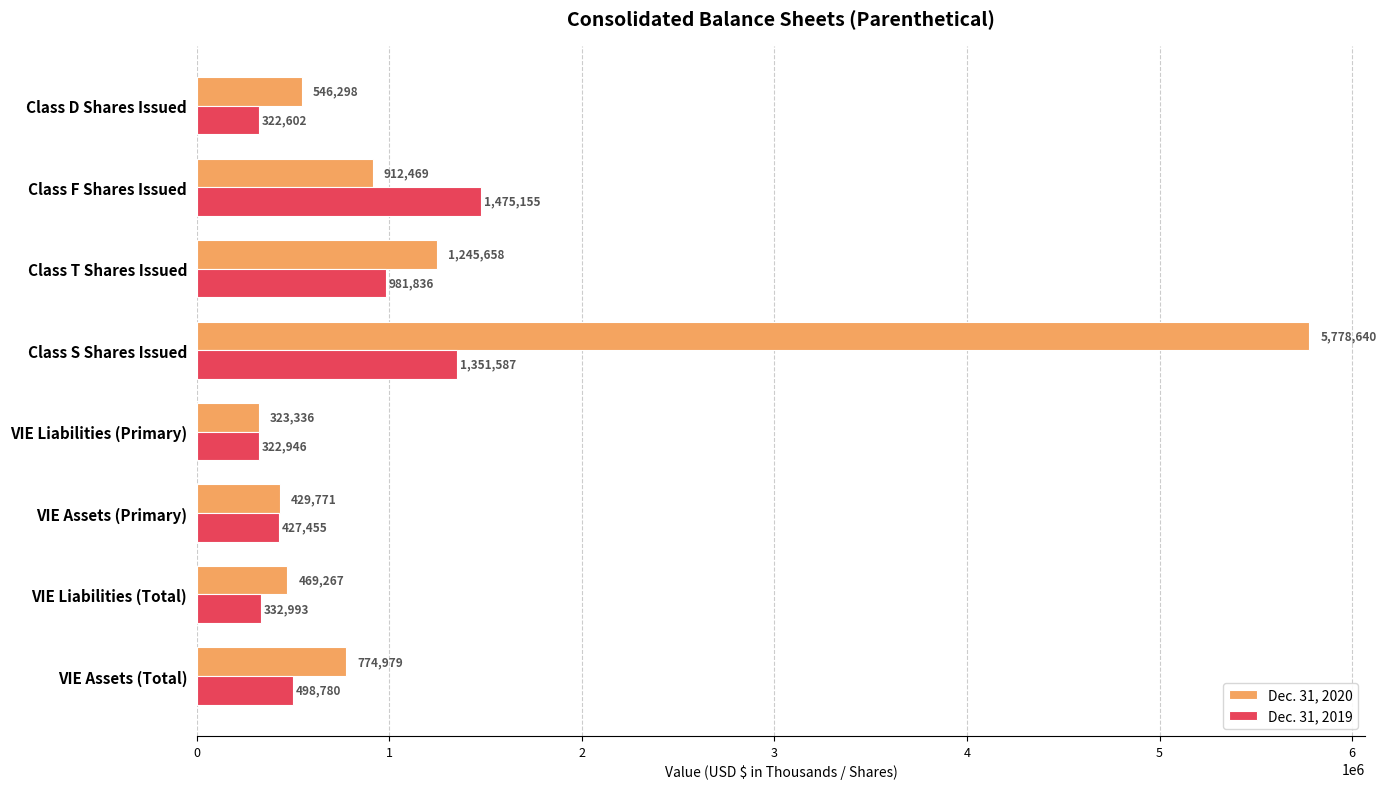

At how many categories does at least one series exceed 1791160?

1